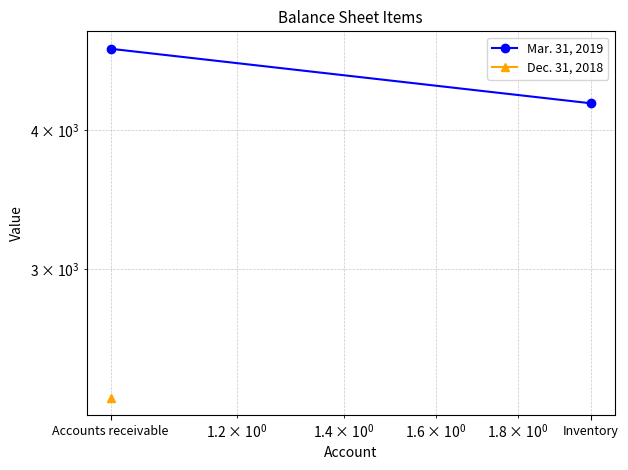

What is the highest value of the Dec. 31, 2018 series?

2300.0